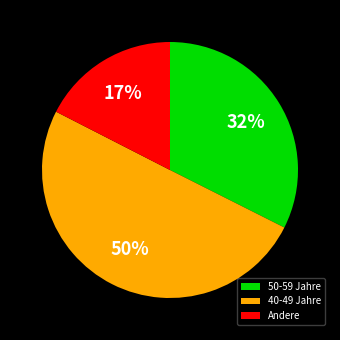

How many segments does this pie chart have?

3